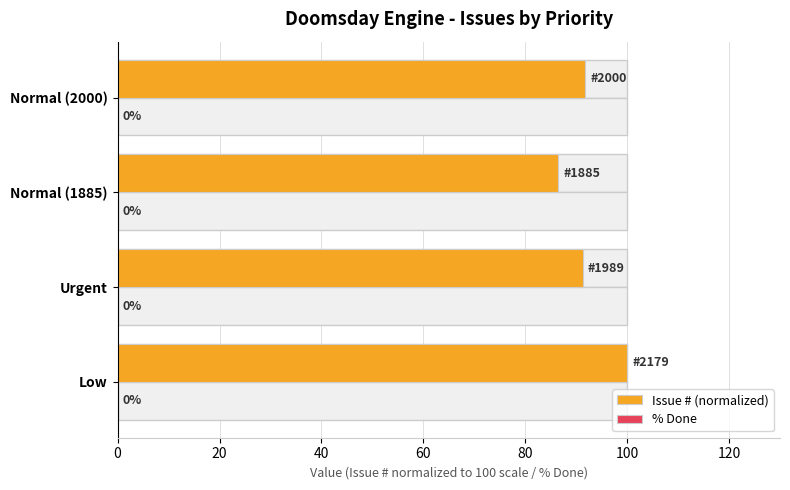

The Issue # (normalized) series shows 124.3 at Normal (1885). True or false?

False